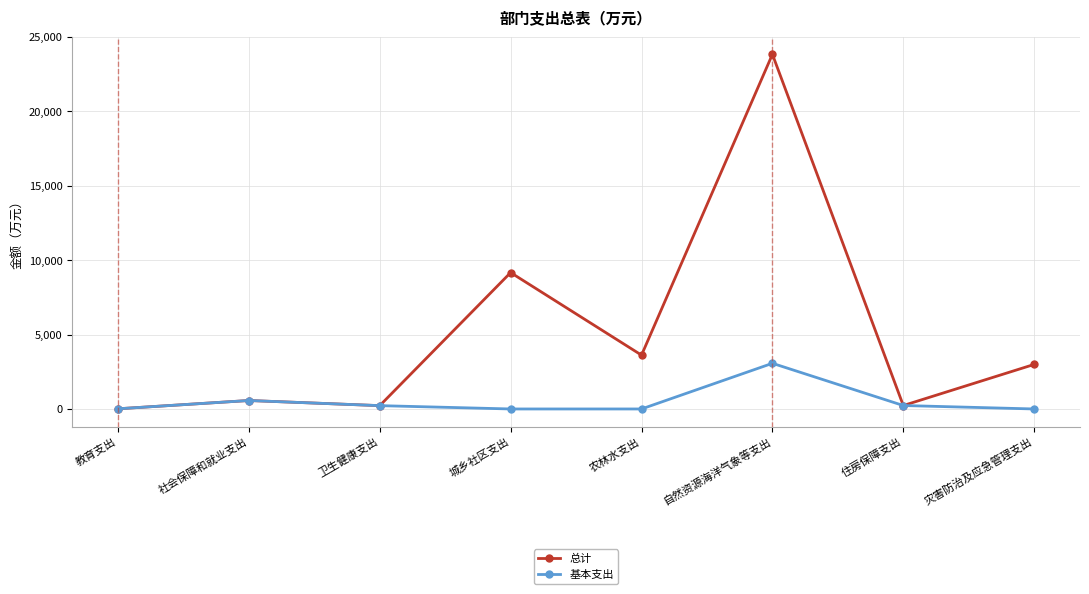

What is the label of the 4th point from the left?

城乡社区支出